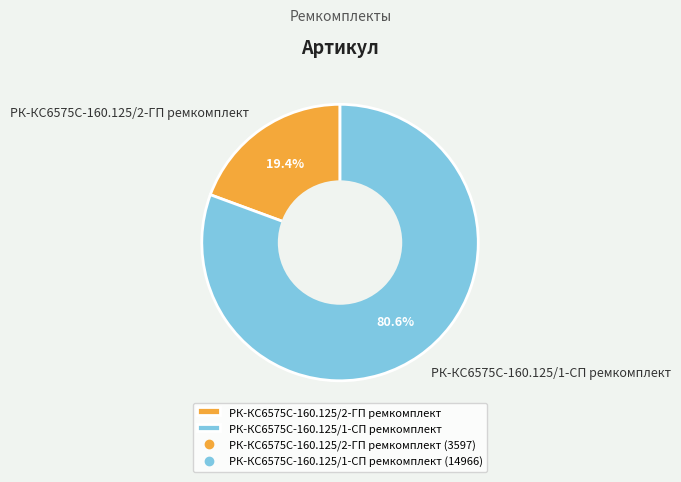

What is the largest slice in the pie chart?

РК-КС6575С-160.125/1-СП ремкомплект